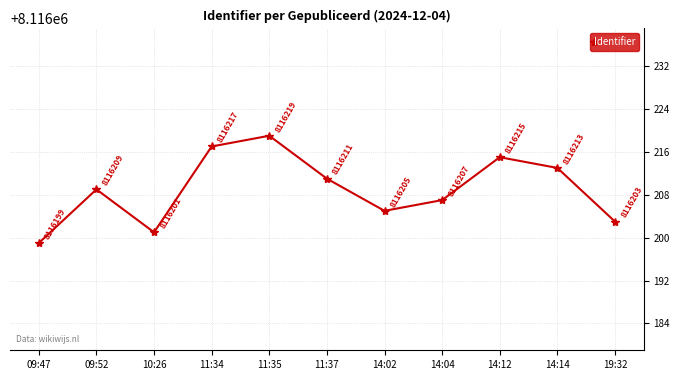

What is the ratio of the value at 14:02 to the value at 14:04?

1.0